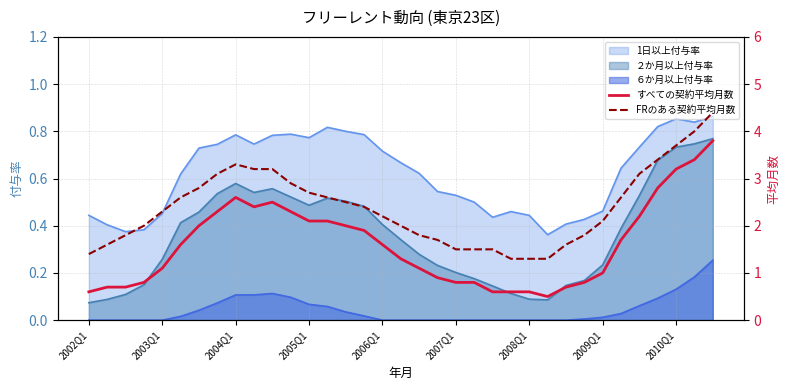

What is the total value across all series at 25?

1.8